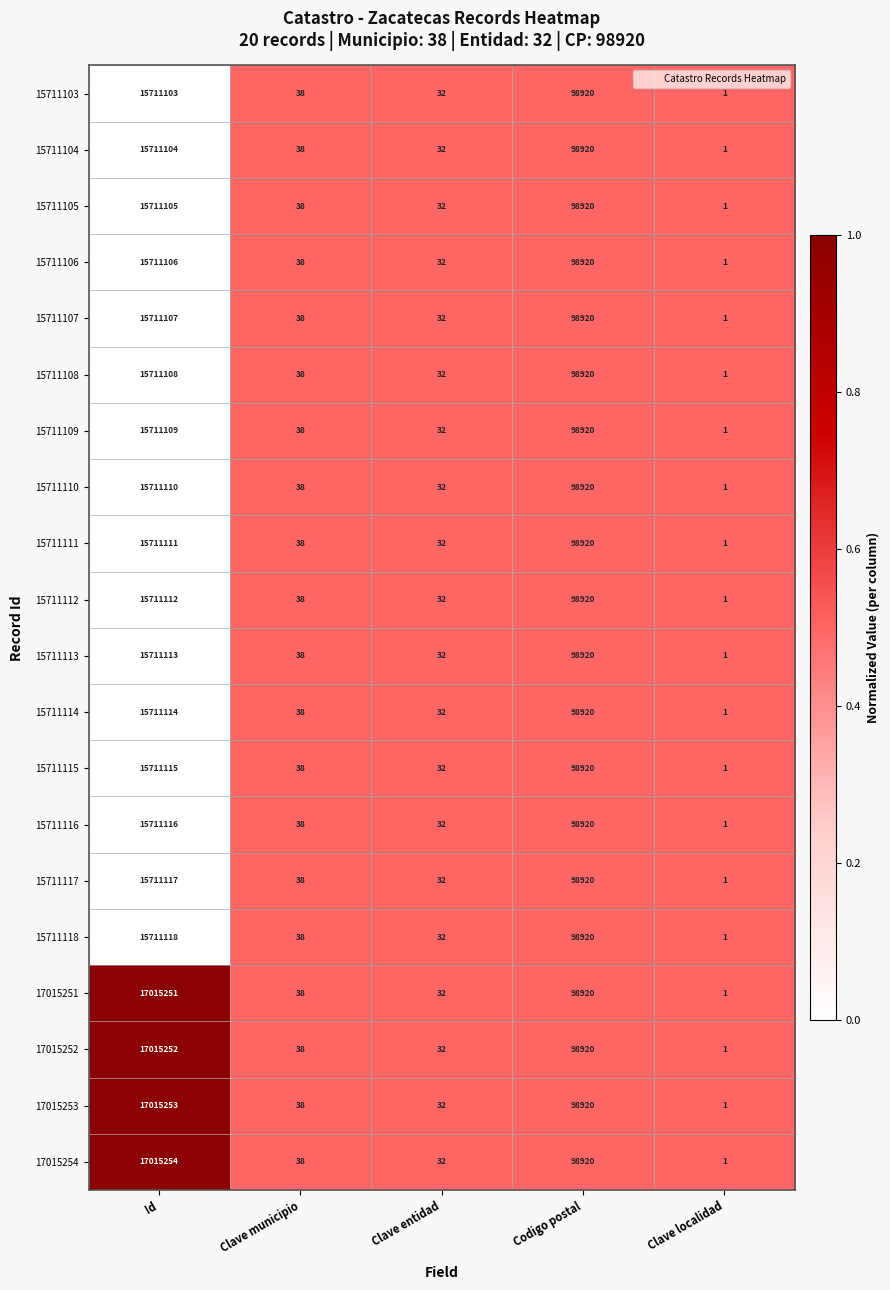

What is the difference between the 17015251 values at Id and Clave localidad?

17015250